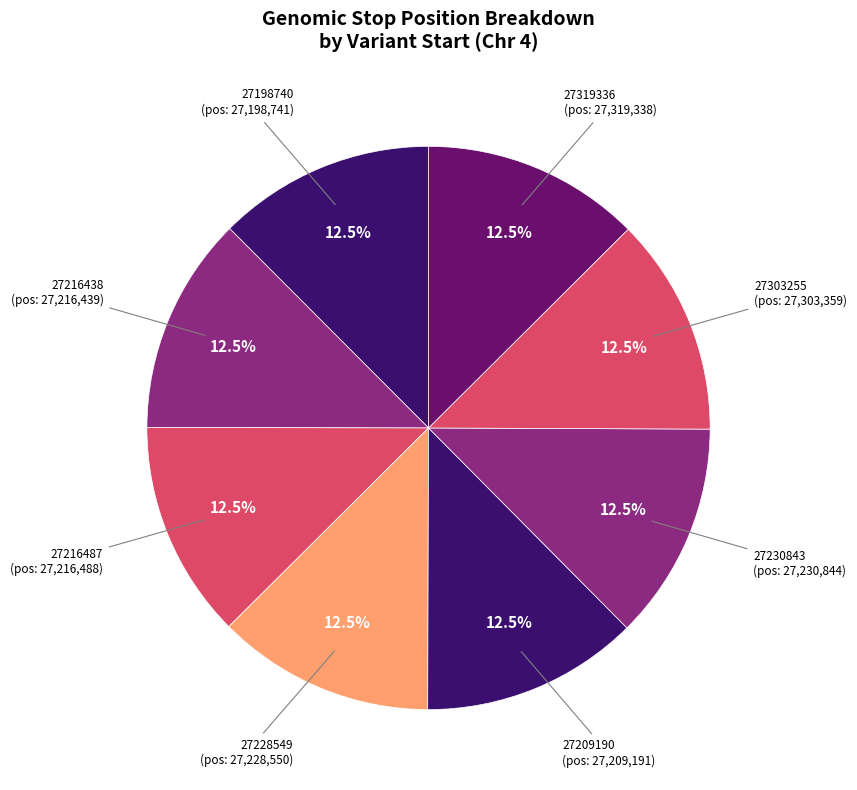

Count the number of slices in the pie.

8